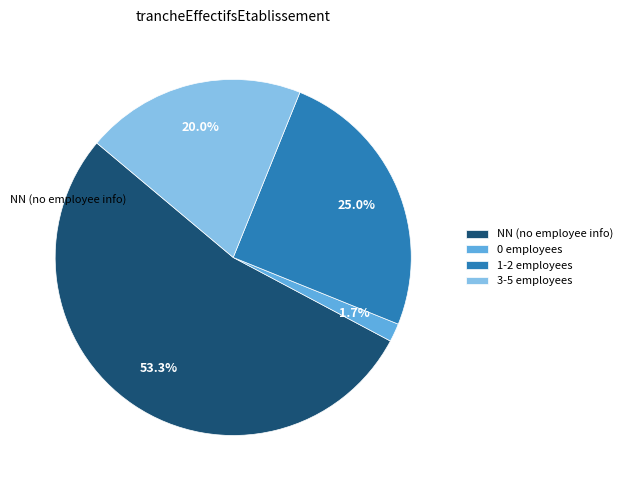

What percentage do NN (no employee info) and 0 employees together represent?

55.0%